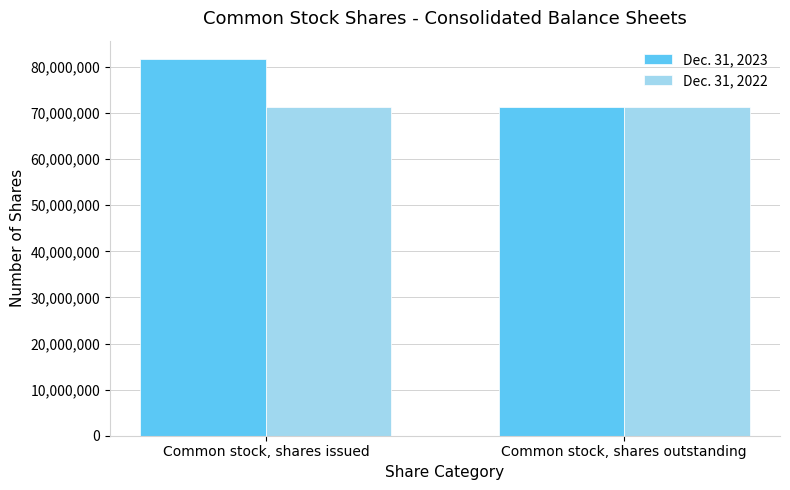

The Dec. 31, 2022 series shows 47071524 at Common stock, shares outstanding. True or false?

False